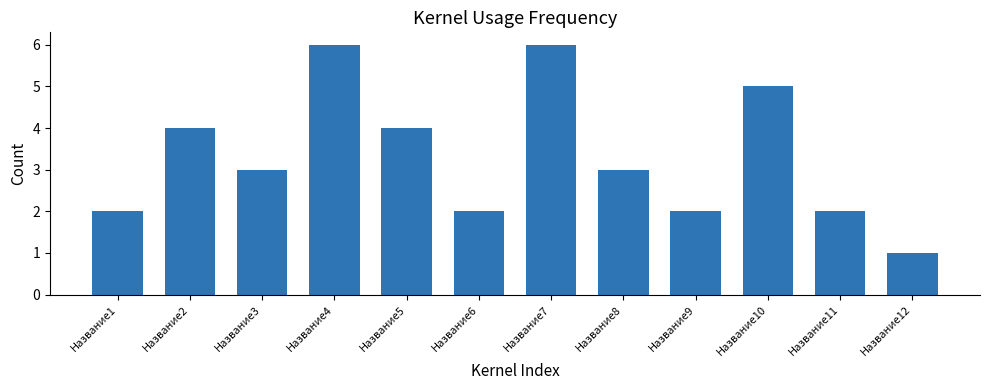

At which category does the chart reach its minimum across all series?

Название12